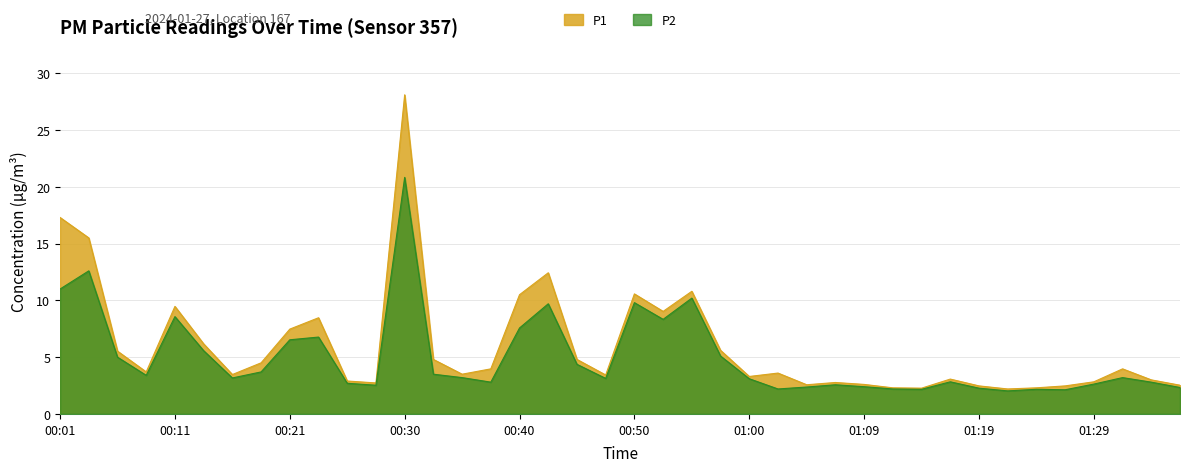

List the series in order of their peak value, lowest first.

P2, P1